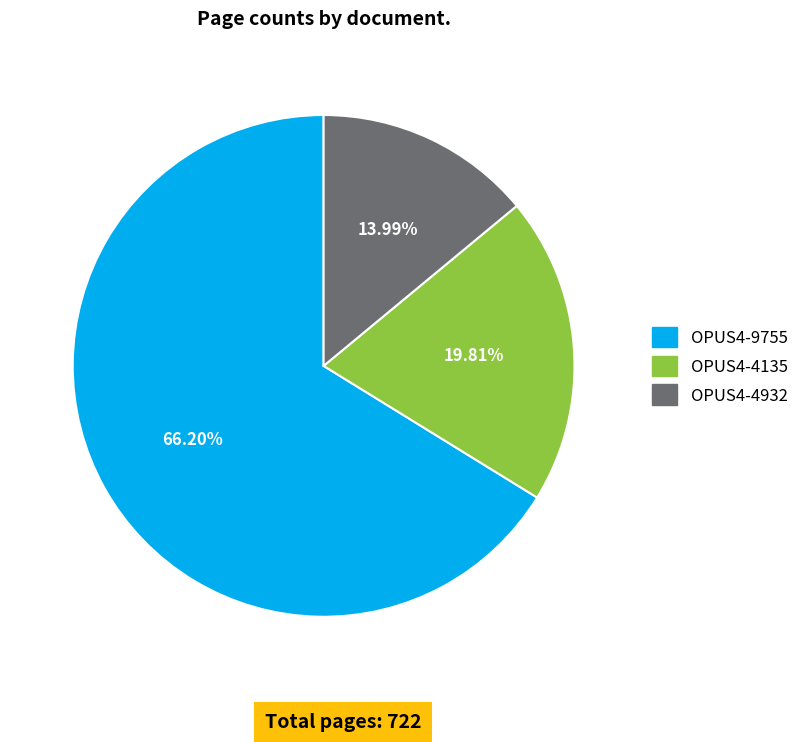

Between OPUS4-4135 and OPUS4-4932, which is larger?

OPUS4-4135